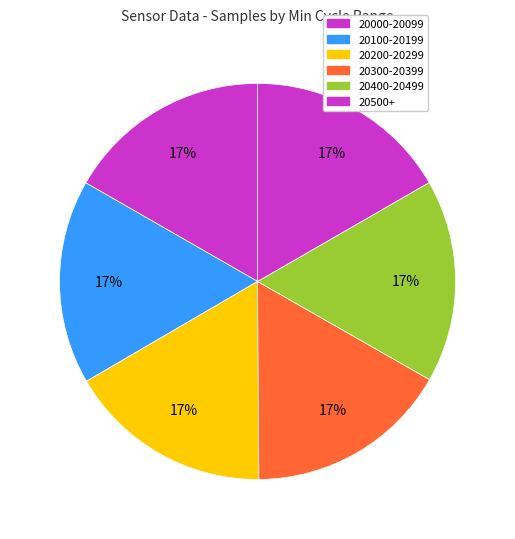

How many slices are in this pie chart?

6